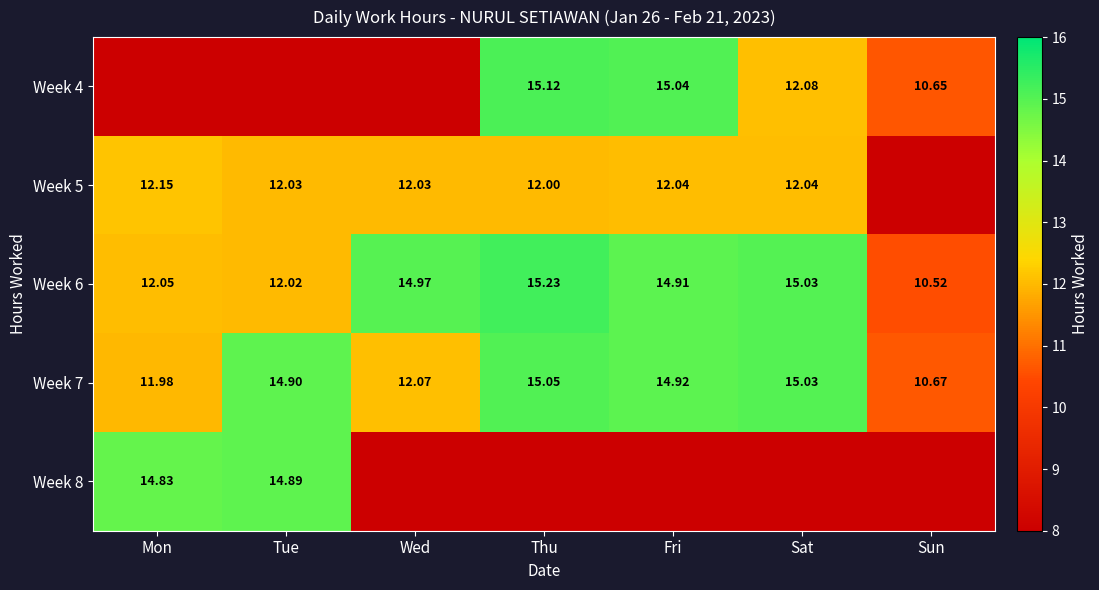

How many distinct data groups are displayed?

5